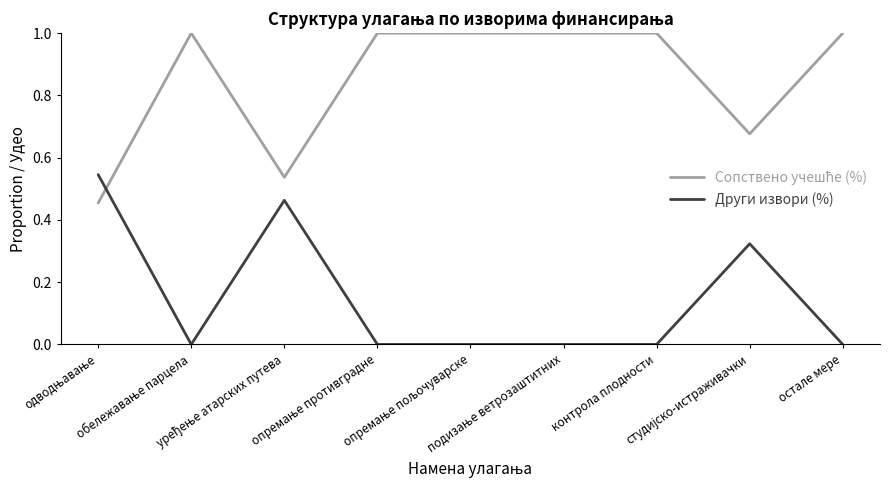

What is the greatest value displayed?

1.0